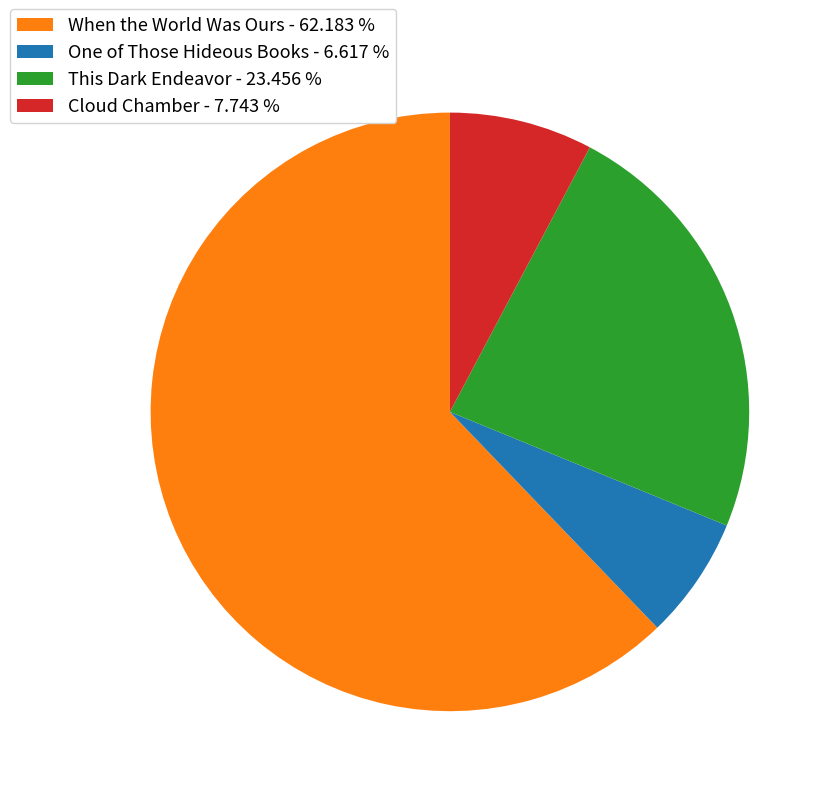

Combined, do Cloud Chamber - 7.743 % and This Dark Endeavor - 23.456 % account for over 50%?

No